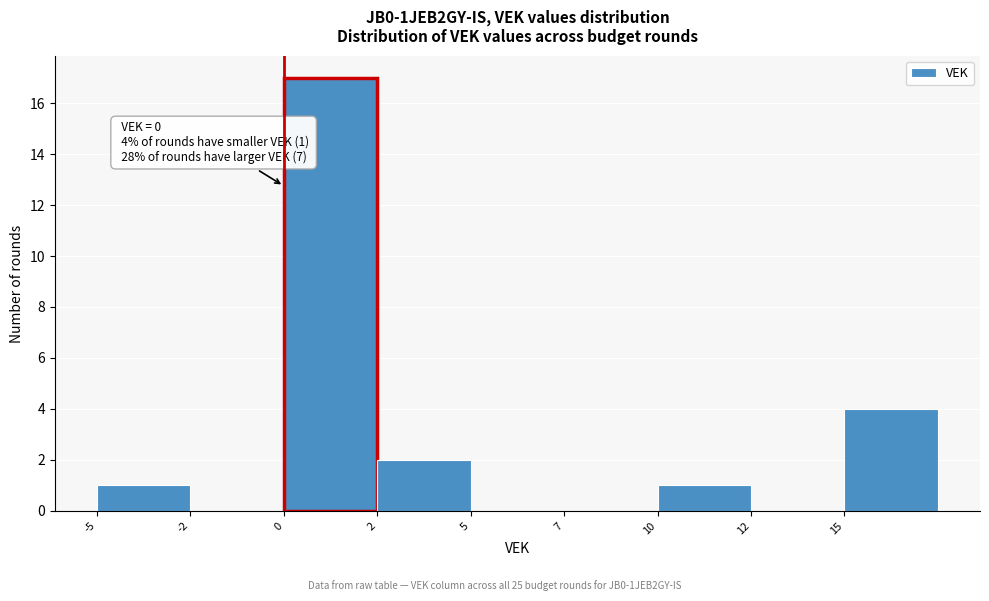

Reading right to left, extract all data points from this chart.

15=4	12=0	10=1	7=0	5=0	2=2	0=17	-2=0	-5=1